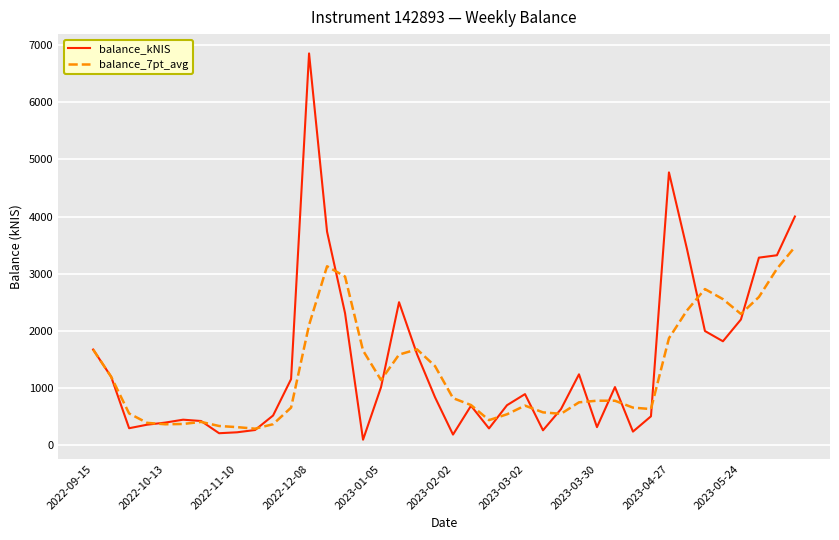

How many lines are shown in the chart?

2